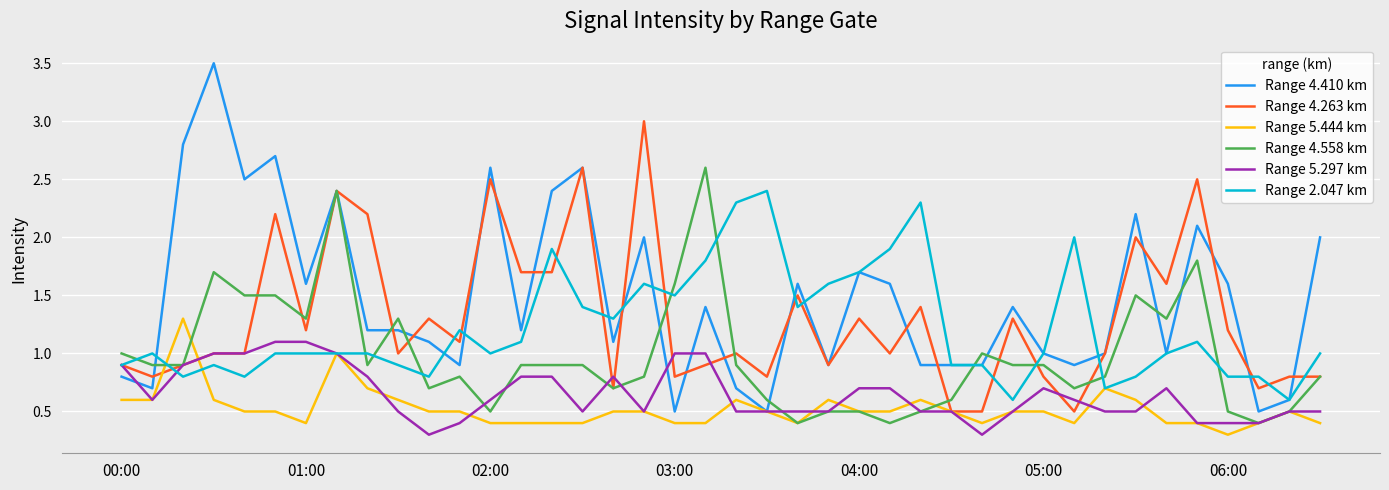

Which series has the largest total across all categories?

Range 4.410 km